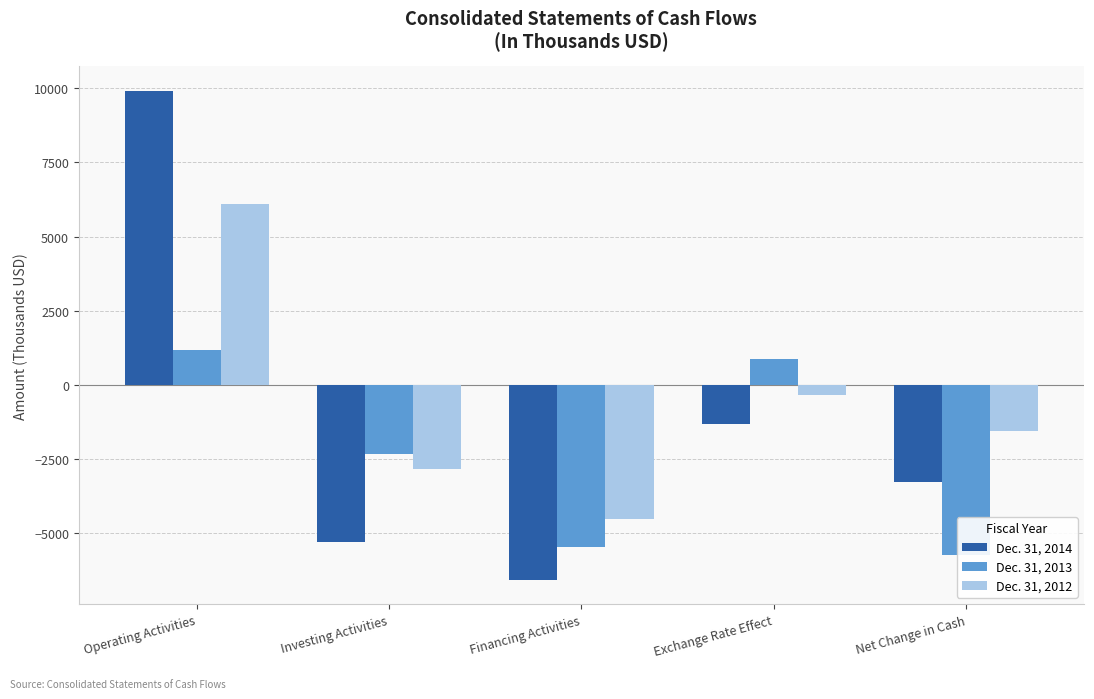

How many values in Dec. 31, 2013 are above zero?

2